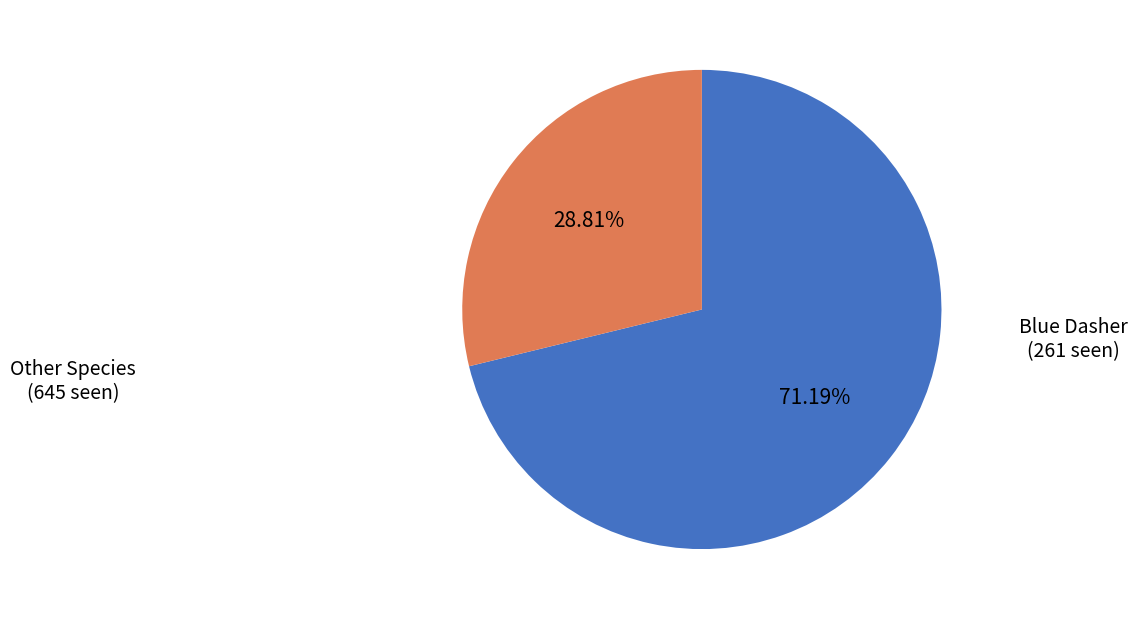

Is there any slice that represents more than half of the pie?

Yes